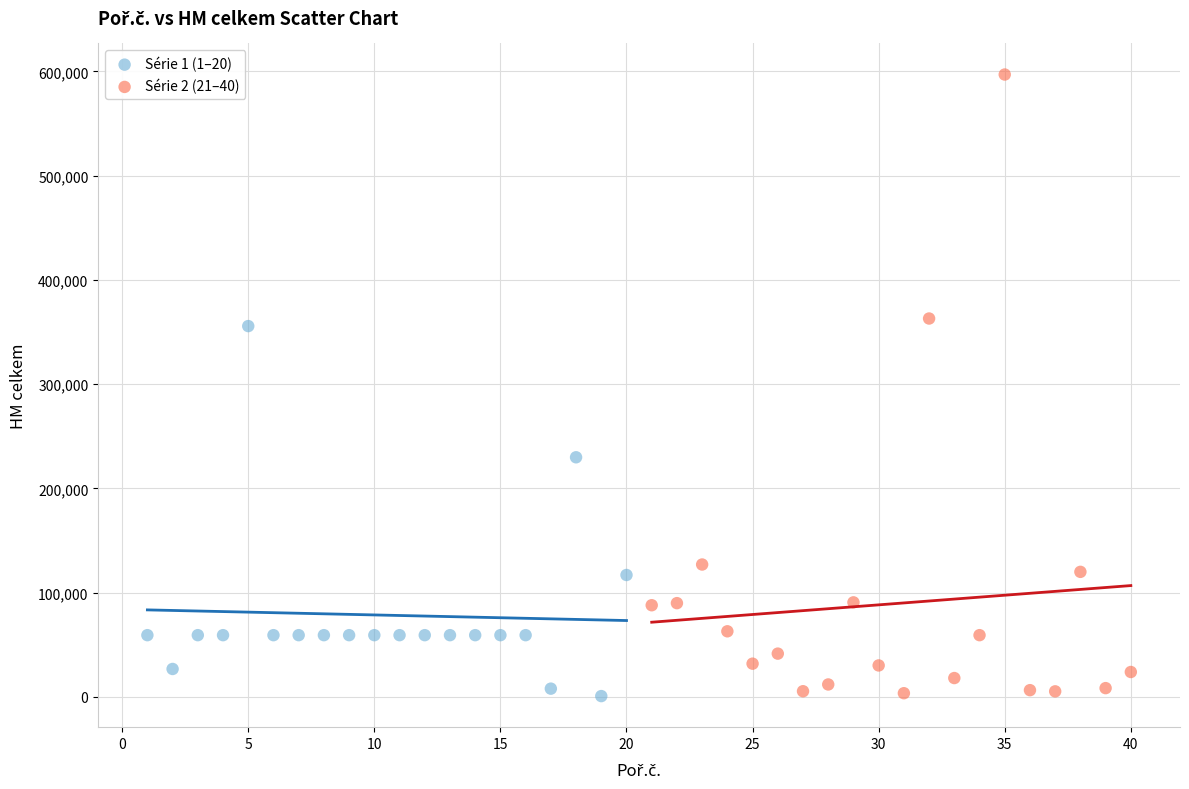

Which series contains the highest Y value?

Série 2 (21–40)